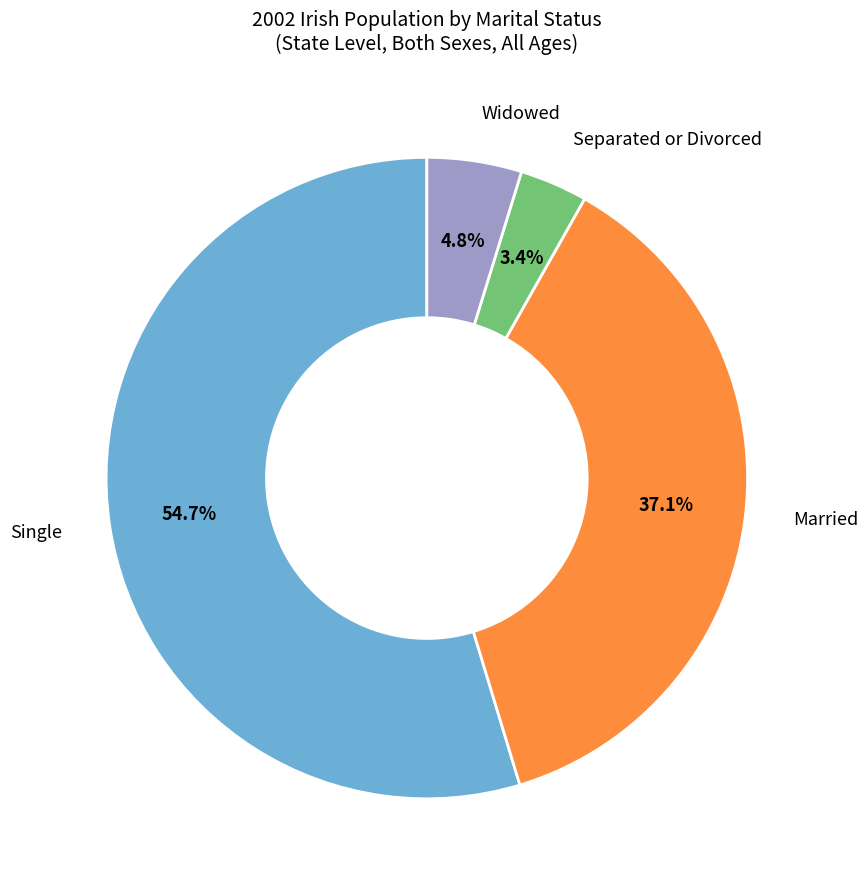

How many slices are in this pie chart?

4